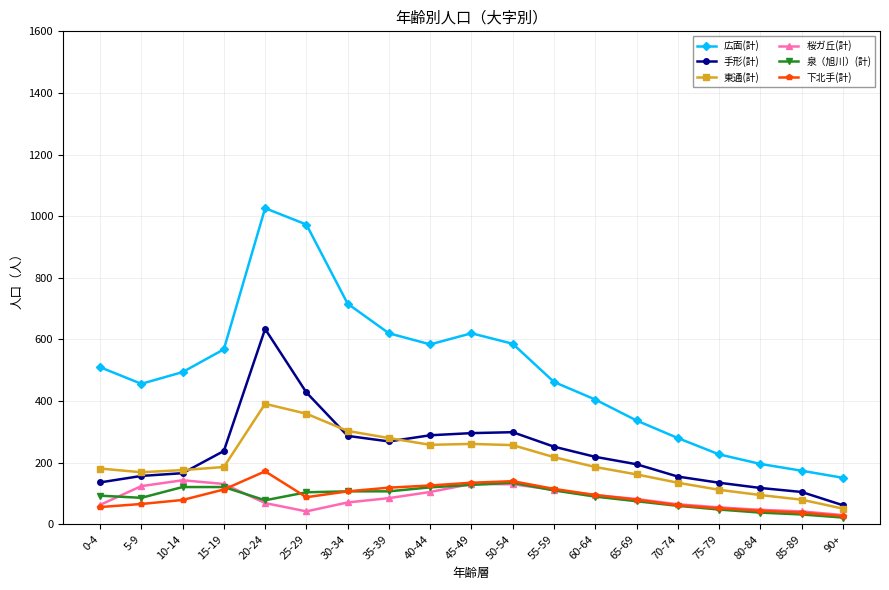

The 手形(計) series shows 269 at 35-39. True or false?

True